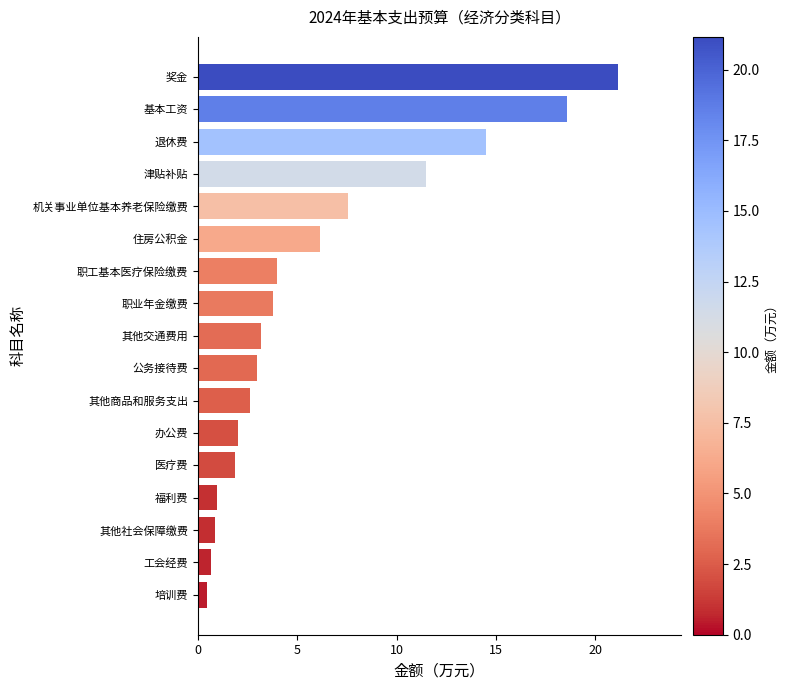

The value at 津贴补贴 is 19.1. True or false?

False